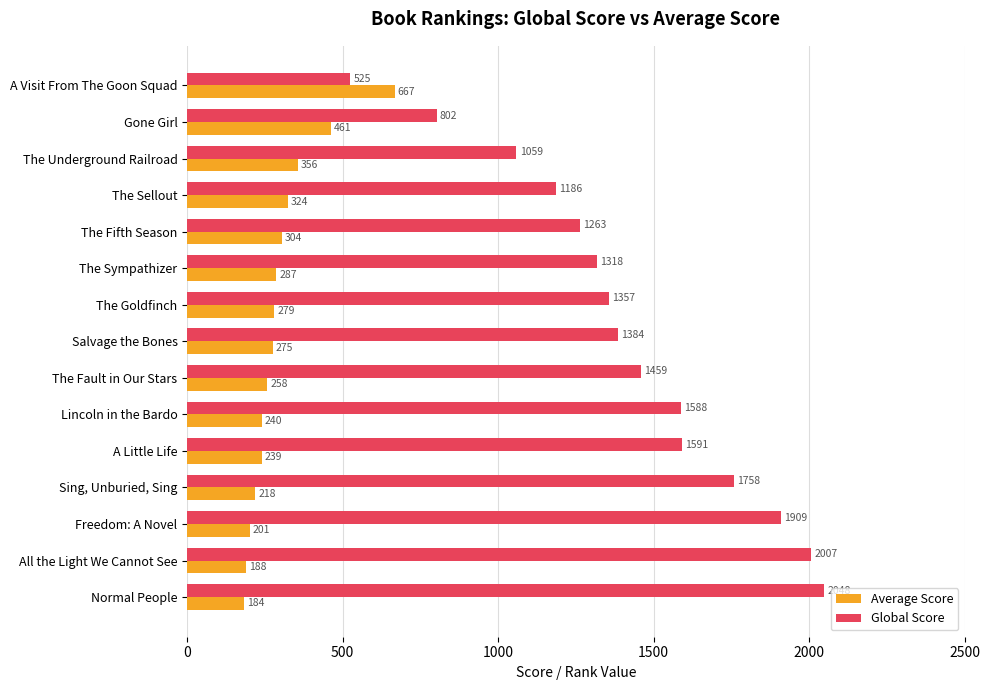

What is the sum of all Global Score values?

21254